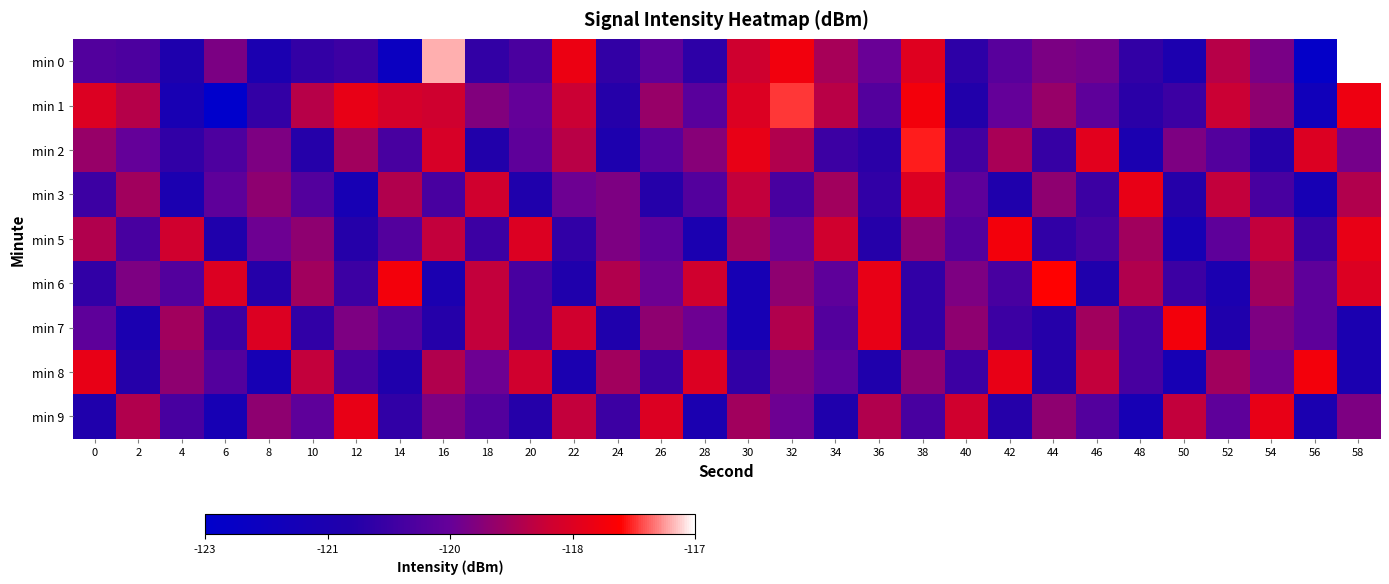

At how many categories does at least one series exceed 3?

30